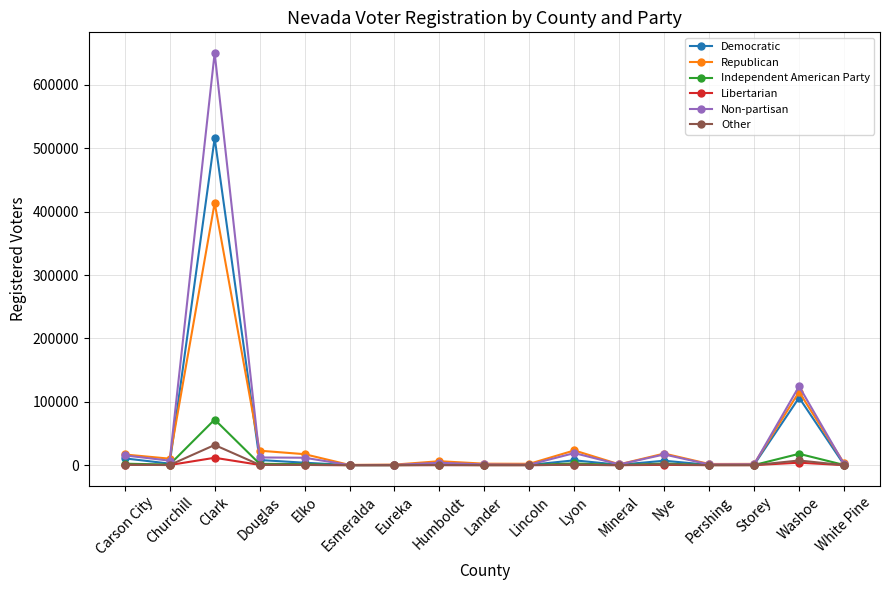

What is the difference between the highest and lowest values at Esmeralda?

357